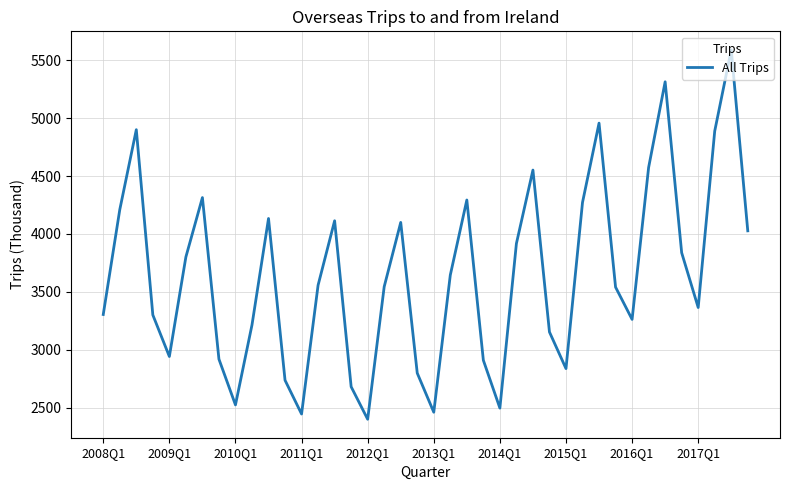

What is the maximum value shown in the chart?

5590.6